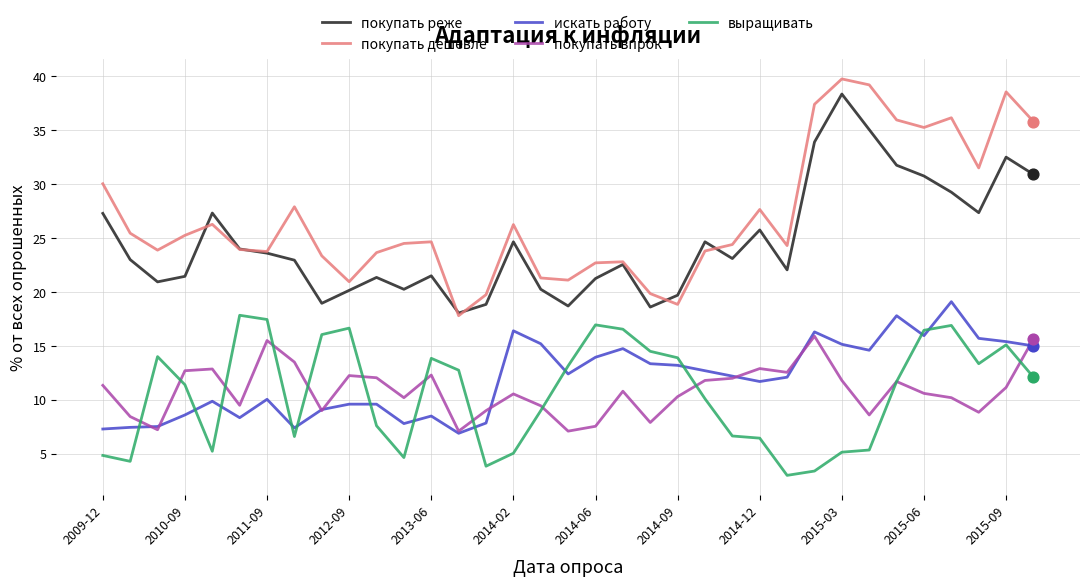

True or false: покупать реже and выращивать intersect in this chart.

False